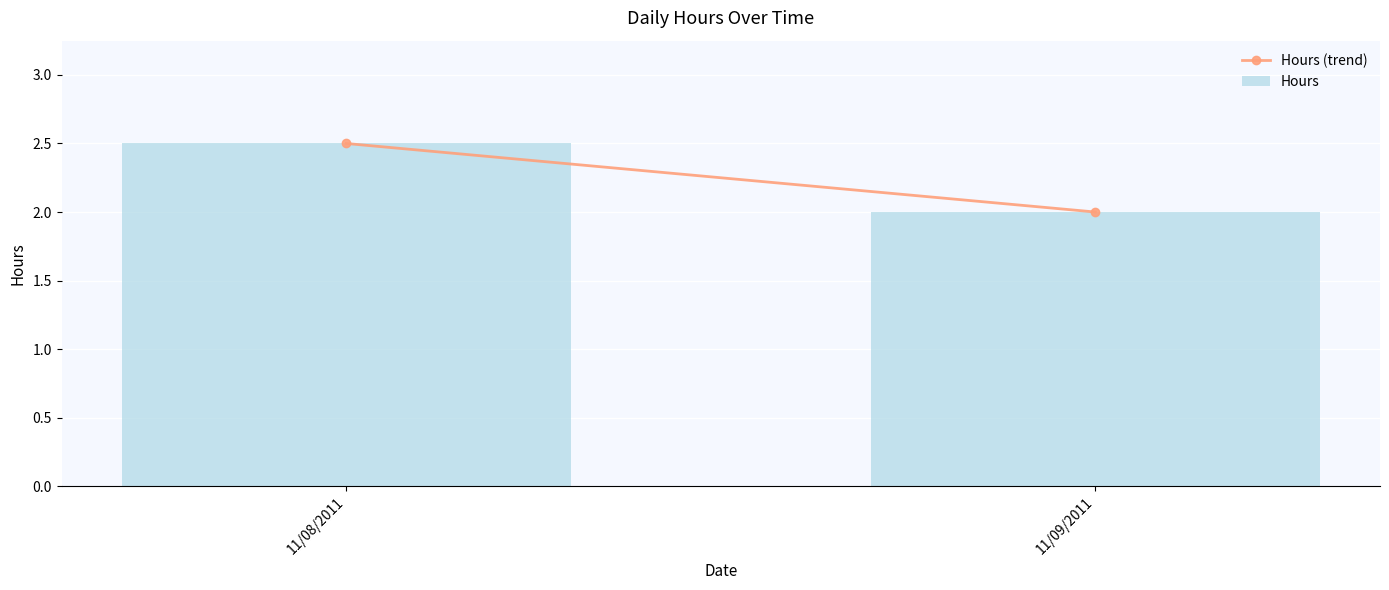

How many bars are there in total?

2